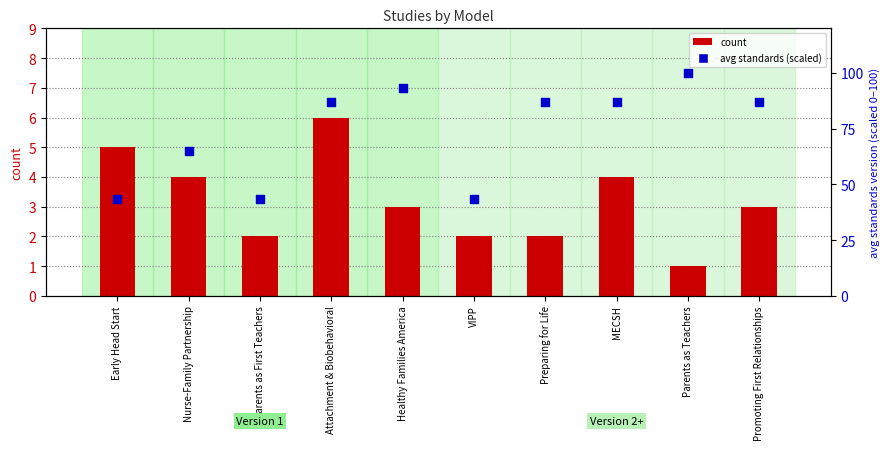

Which series has the largest Y range (max minus min)?

avg standards version (scaled)